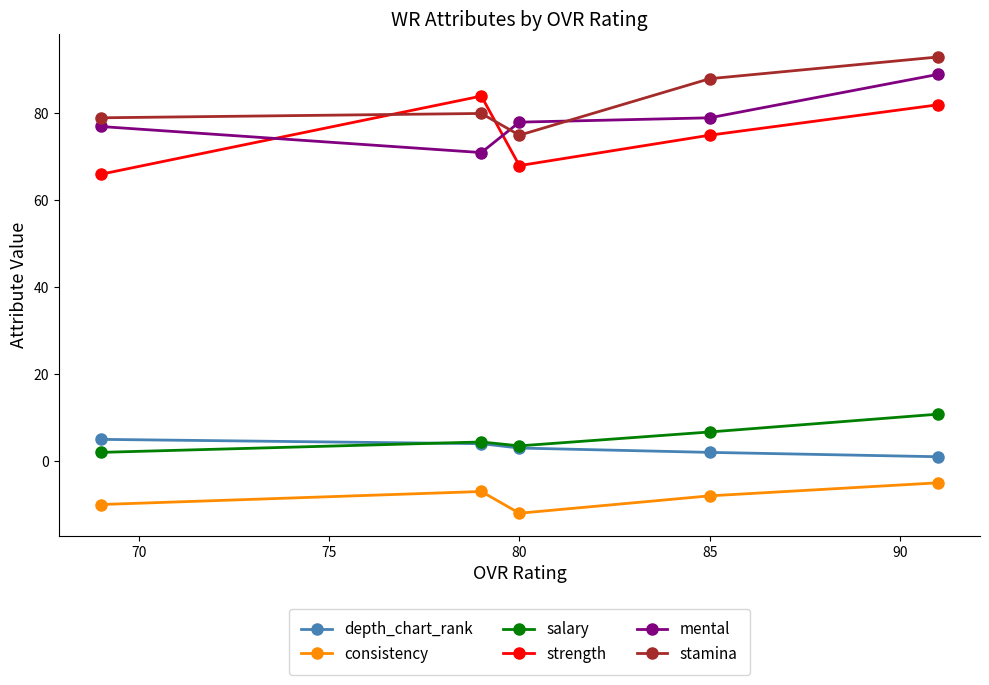

What is the smallest value displayed?

-12.0